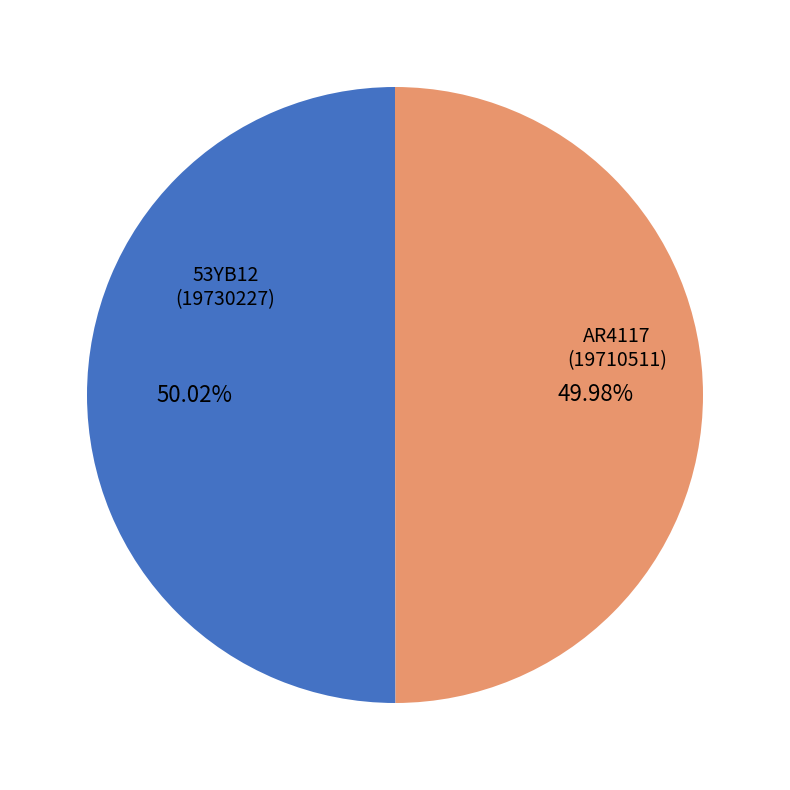

How many segments does this pie chart have?

2